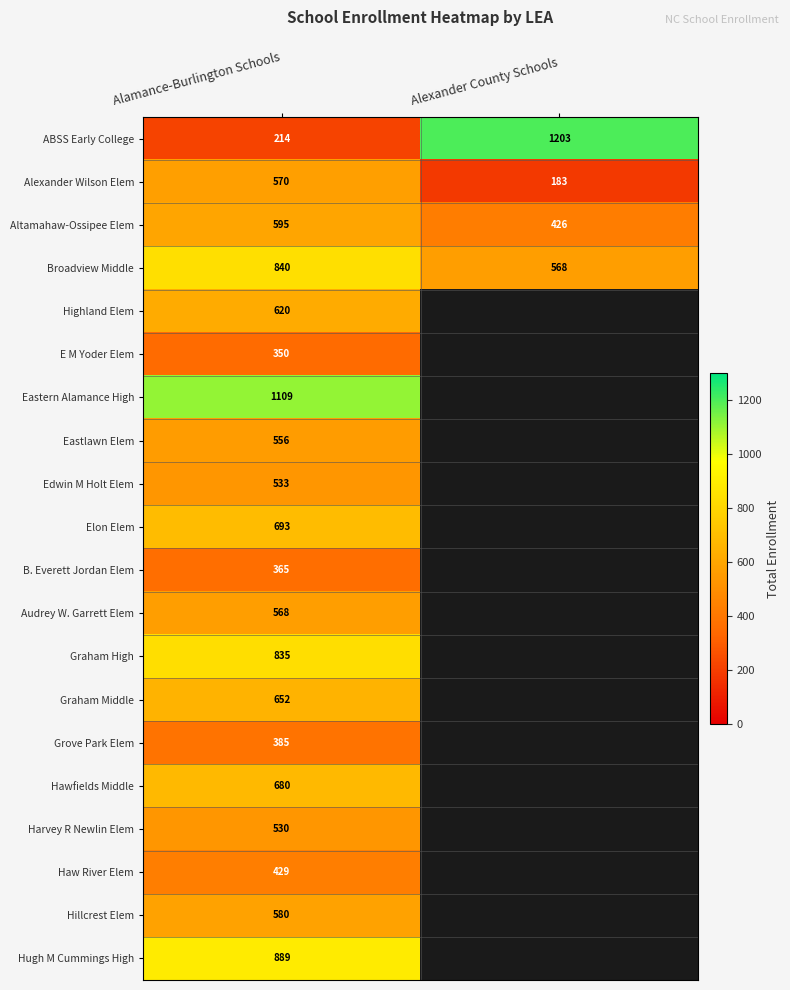

What is the difference between the maximum and minimum values in the ABSS Early College series?

989